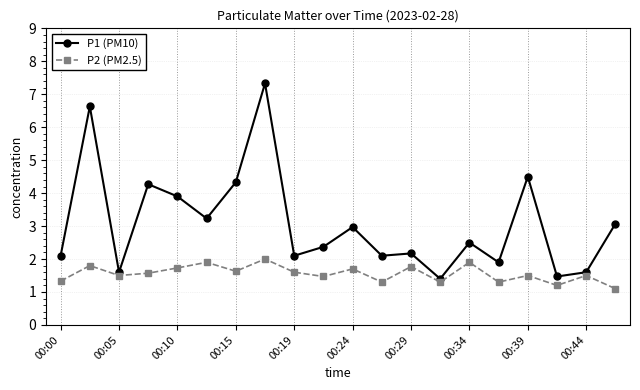

What is the difference between the second highest and minimum values in the P2 (PM2.5) series?

0.8